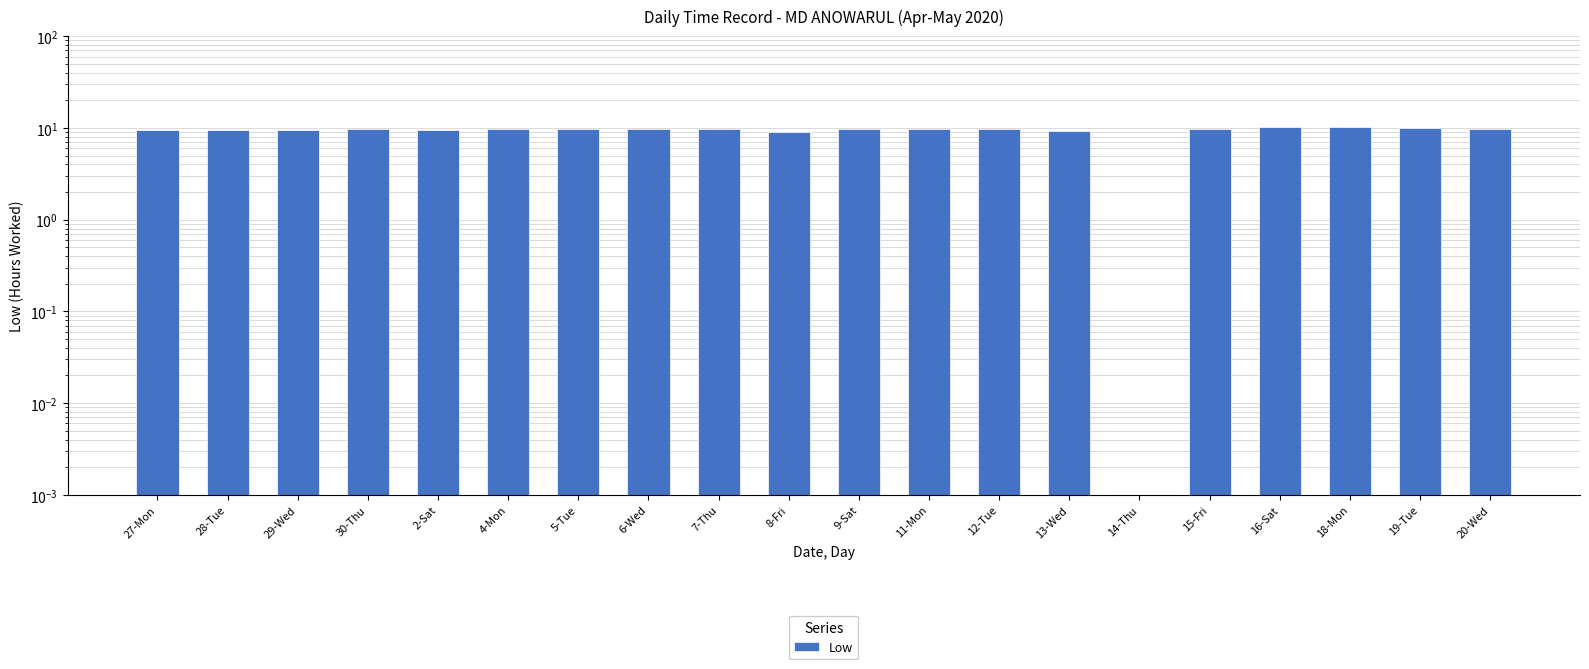

Rank the categories by value from lowest to highest.

14-Thu, 8-Fri, 13-Wed, 28-Tue, 27-Mon, 29-Wed, 2-Sat, 30-Thu, 5-Tue, 7-Thu, 20-Wed, 12-Tue, 4-Mon, 15-Fri, 6-Wed, 11-Mon, 9-Sat, 19-Tue, 16-Sat, 18-Mon